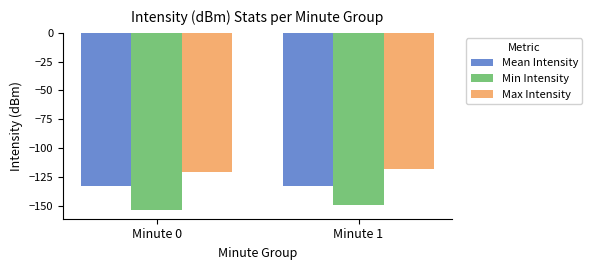

At which label is Min Intensity closest to -151?

Minute 1